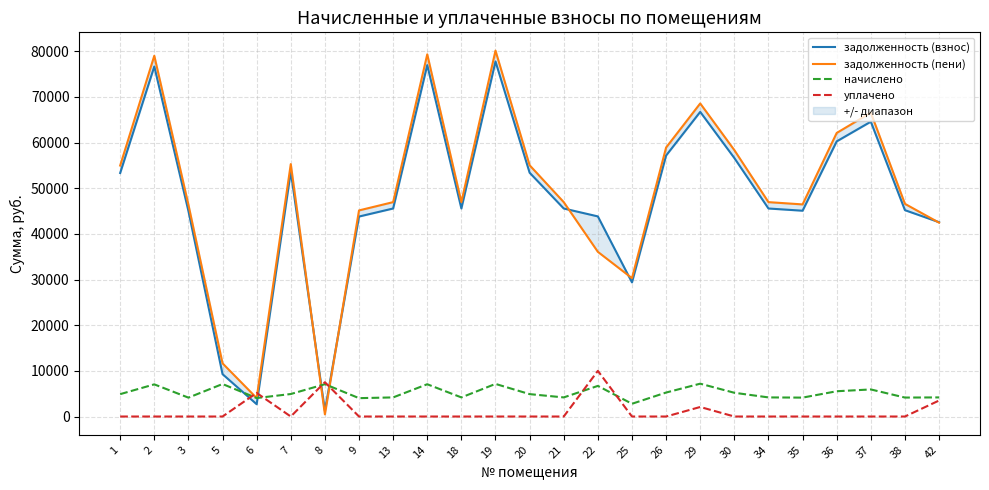

Reading left to right, what are all the values shown in this chart?

задолженность (взнос): 1=53343.7	2=76674.1	3=45020.2	5=9279.1	6=2697.0	7=53647.6	8=1263.1	9=43805.0	13=45567.0	14=76978.0	18=45567.0	19=77767.7	20=53404.7	21=45567.0	22=43836.0	25=29378.0	26=57171.4	29=66727.8	30=56624.6	34=45567.0	35=45081.0	36=60270.0	37=64583.6	38=45202.6	42=42567.0
задолженность (пени): 1=54976.8	2=79021.4	3=46398.4	5=11652.4	6=4045.5	7=55289.9	8=476.5	9=45146.1	13=46962.0	14=79334.6	18=46962.0	19=80148.5	20=55039.6	21=46962.0	22=36071.7	25=30308.0	26=58921.6	29=68580.4	30=58358.2	34=46962.0	35=46461.1	36=62115.1	37=66560.8	38=46586.4	42=42462.0
начислено: 1=4899.2	2=7042.0	3=4134.8	5=7120.1	6=4045.5	7=4927.1	8=7081.0	9=4023.2	13=4185.0	14=7069.9	18=4185.0	19=7142.4	20=4904.8	21=4185.0	22=6707.2	25=2790.0	26=5250.8	29=7192.6	30=5200.6	34=4185.0	35=4140.4	36=5535.4	37=5931.5	38=4151.5	42=4185.0
уплачено: 1=0.0	2=0.0	3=0.0	5=0.0	6=5167.0	7=0.0	8=7514.5	9=0.0	13=0.0	14=0.0	18=0.0	19=0.0	20=0.0	21=0.0	22=10000.0	25=0.0	26=0.0	29=2088.0	30=0.0	34=0.0	35=0.0	36=0.0	37=0.0	38=0.0	42=3500.0